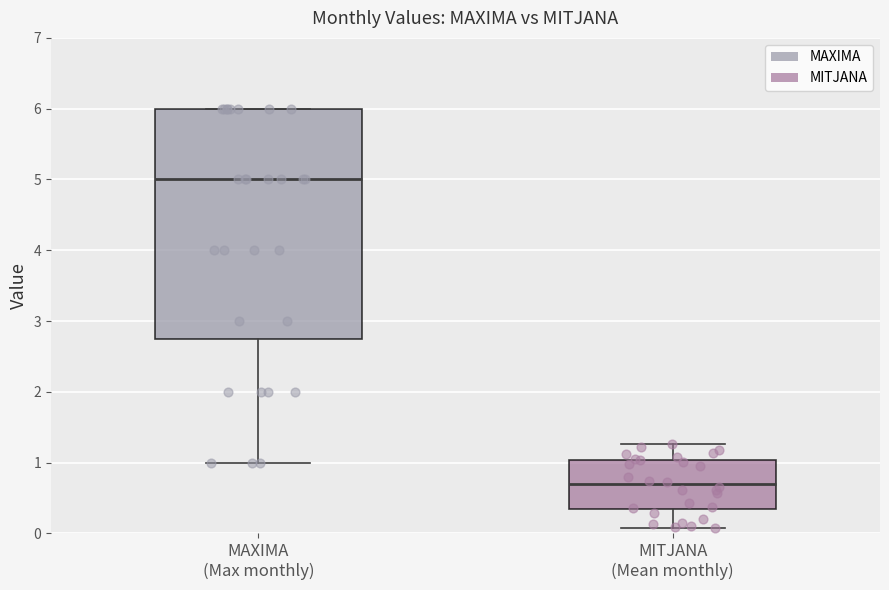

Reading left to right, transcribe this box plot: for each box, give where its median line is, the range the box spans, and where its two whiskers end, as read against the y-axis. The values are not printed on the chart, so give them approximately, as read against the axis.

MAXIMA (Max monthly): median 5.0, box 2.8 to 6.0, whiskers 1.0 to 6.0
MITJANA (Mean monthly): median 0.7, box 0.3 to 1.0, whiskers 0.1 to 1.3